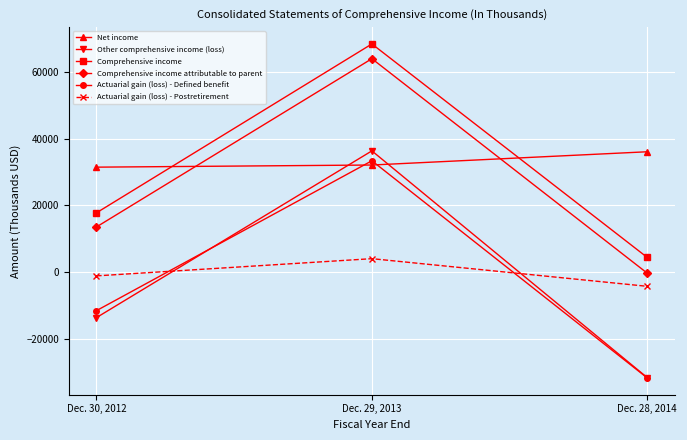

List the labels in order of Other comprehensive income (loss) value, smallest first.

Dec. 28, 2014, Dec. 30, 2012, Dec. 29, 2013